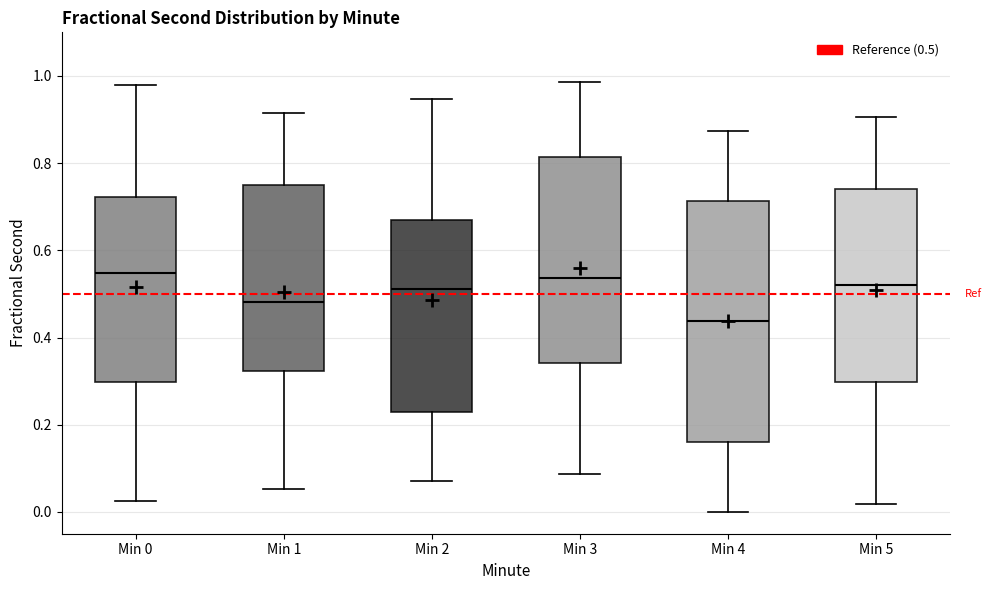

Reading left to right, read every box against the y-axis: the position of its median line, the range the box covers, and the ends of its whiskers. The values are not printed on the chart, so give them approximately, as read against the axis.

Min 0: median 0.54, box 0.30 to 0.72, whiskers 0.02 to 0.98
Min 1: median 0.48, box 0.32 to 0.74, whiskers 0.06 to 0.92
Min 2: median 0.52, box 0.24 to 0.66, whiskers 0.08 to 0.94
Min 3: median 0.54, box 0.34 to 0.82, whiskers 0.08 to 0.98
Min 4: median 0.44, box 0.16 to 0.72, whiskers 0.00 to 0.88
Min 5: median 0.52, box 0.30 to 0.74, whiskers 0.02 to 0.90